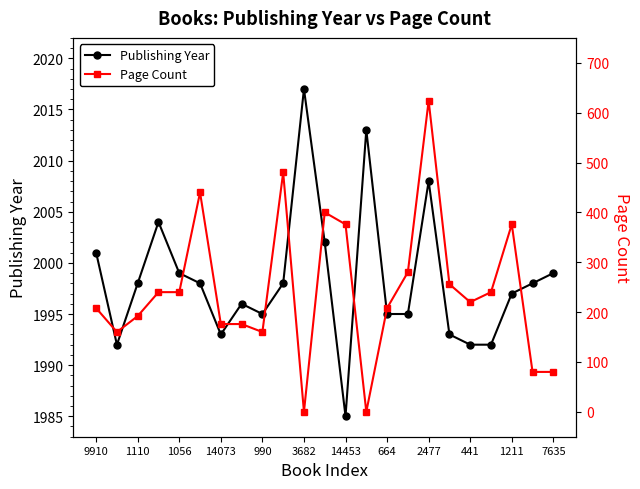

True or false: Publishing Year has a value of 1995 at 664.

True